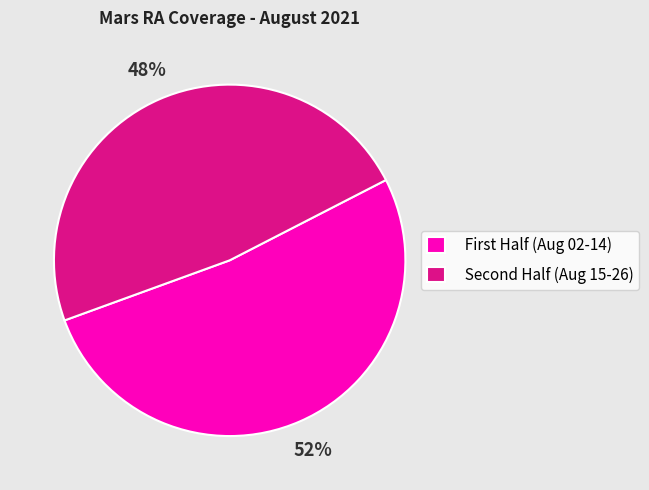

What is the majority slice?

First Half (Aug 02-14)